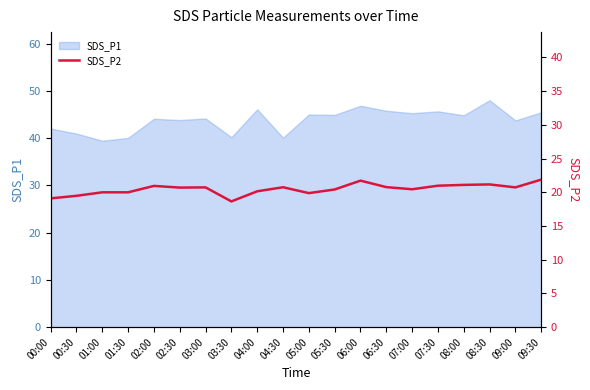

Is it true that SDS_P1 equals 26.0 at 07:30?

False